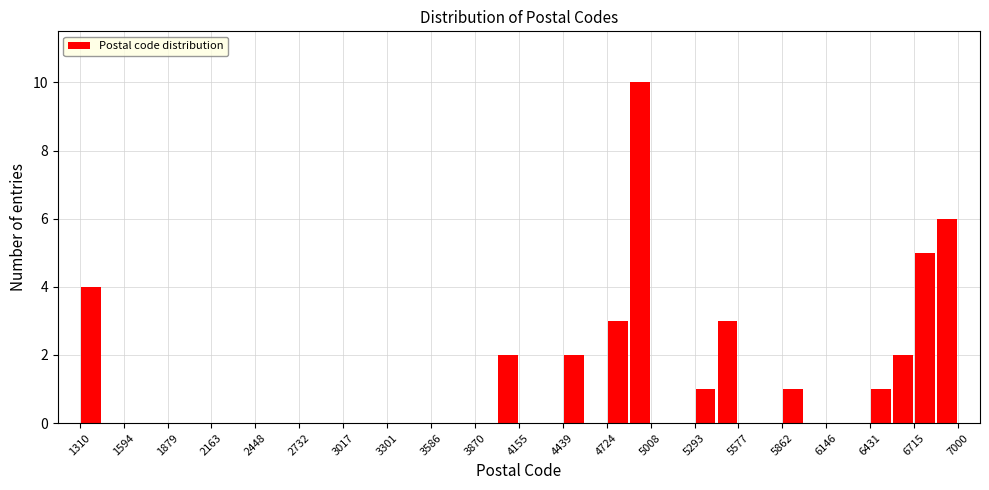

Read against the x-axis, roughly where is the centre of the tallest bar?

4950